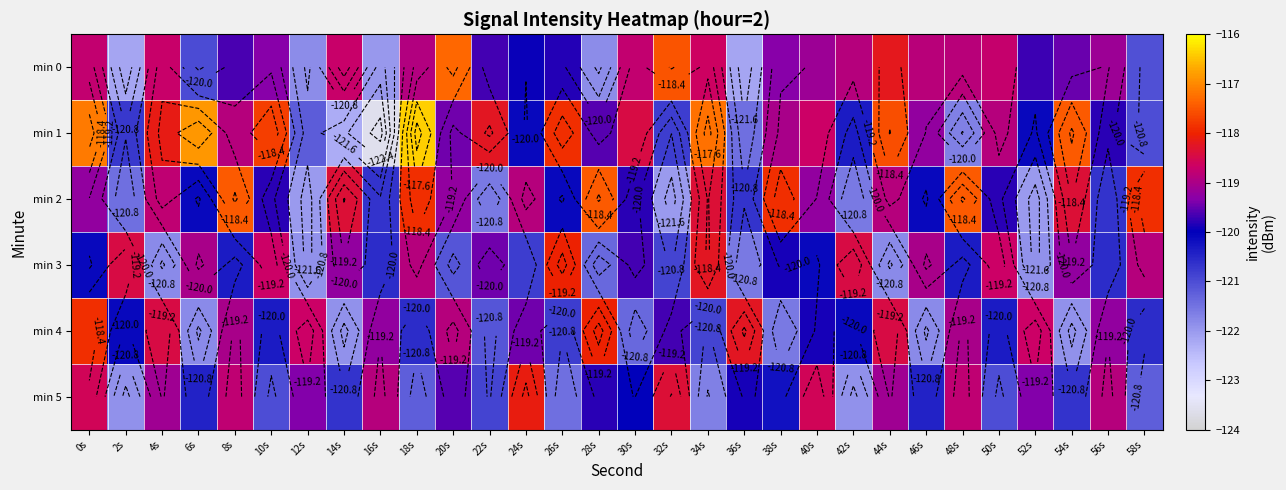

How many values in the min 4 series are below -119?

22